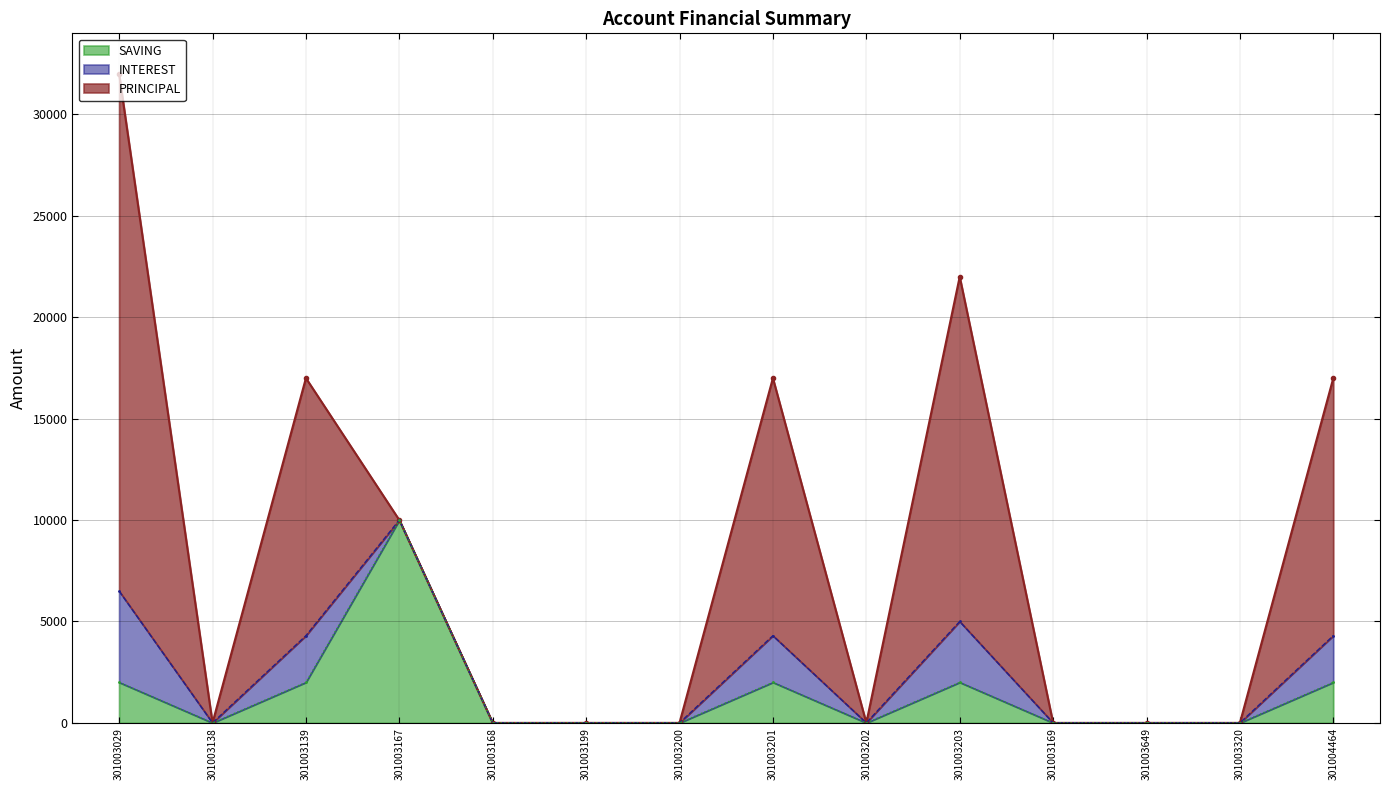

What position from the left is 301003202?

9